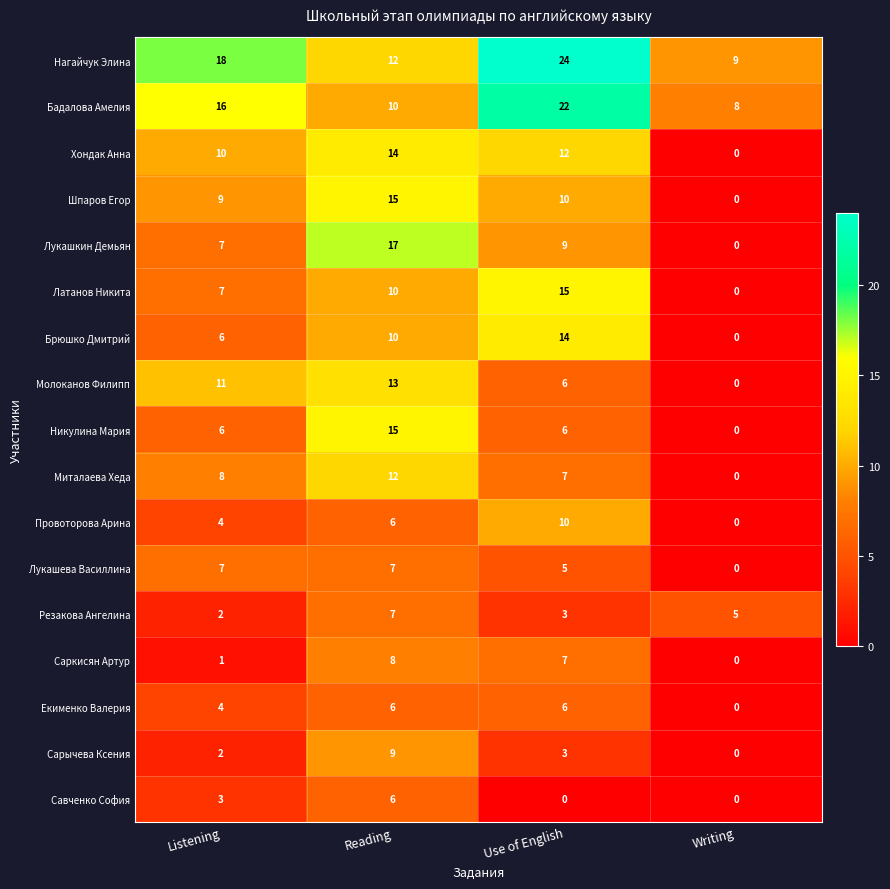

List the labels in order of Саркисян Артур value, smallest first.

Writing, Listening, Use of English, Reading